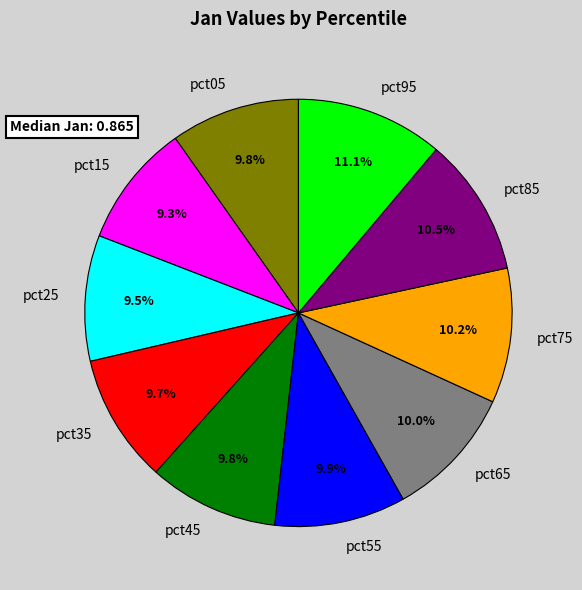

Is it true that pct85 is 1% of the pie?

False